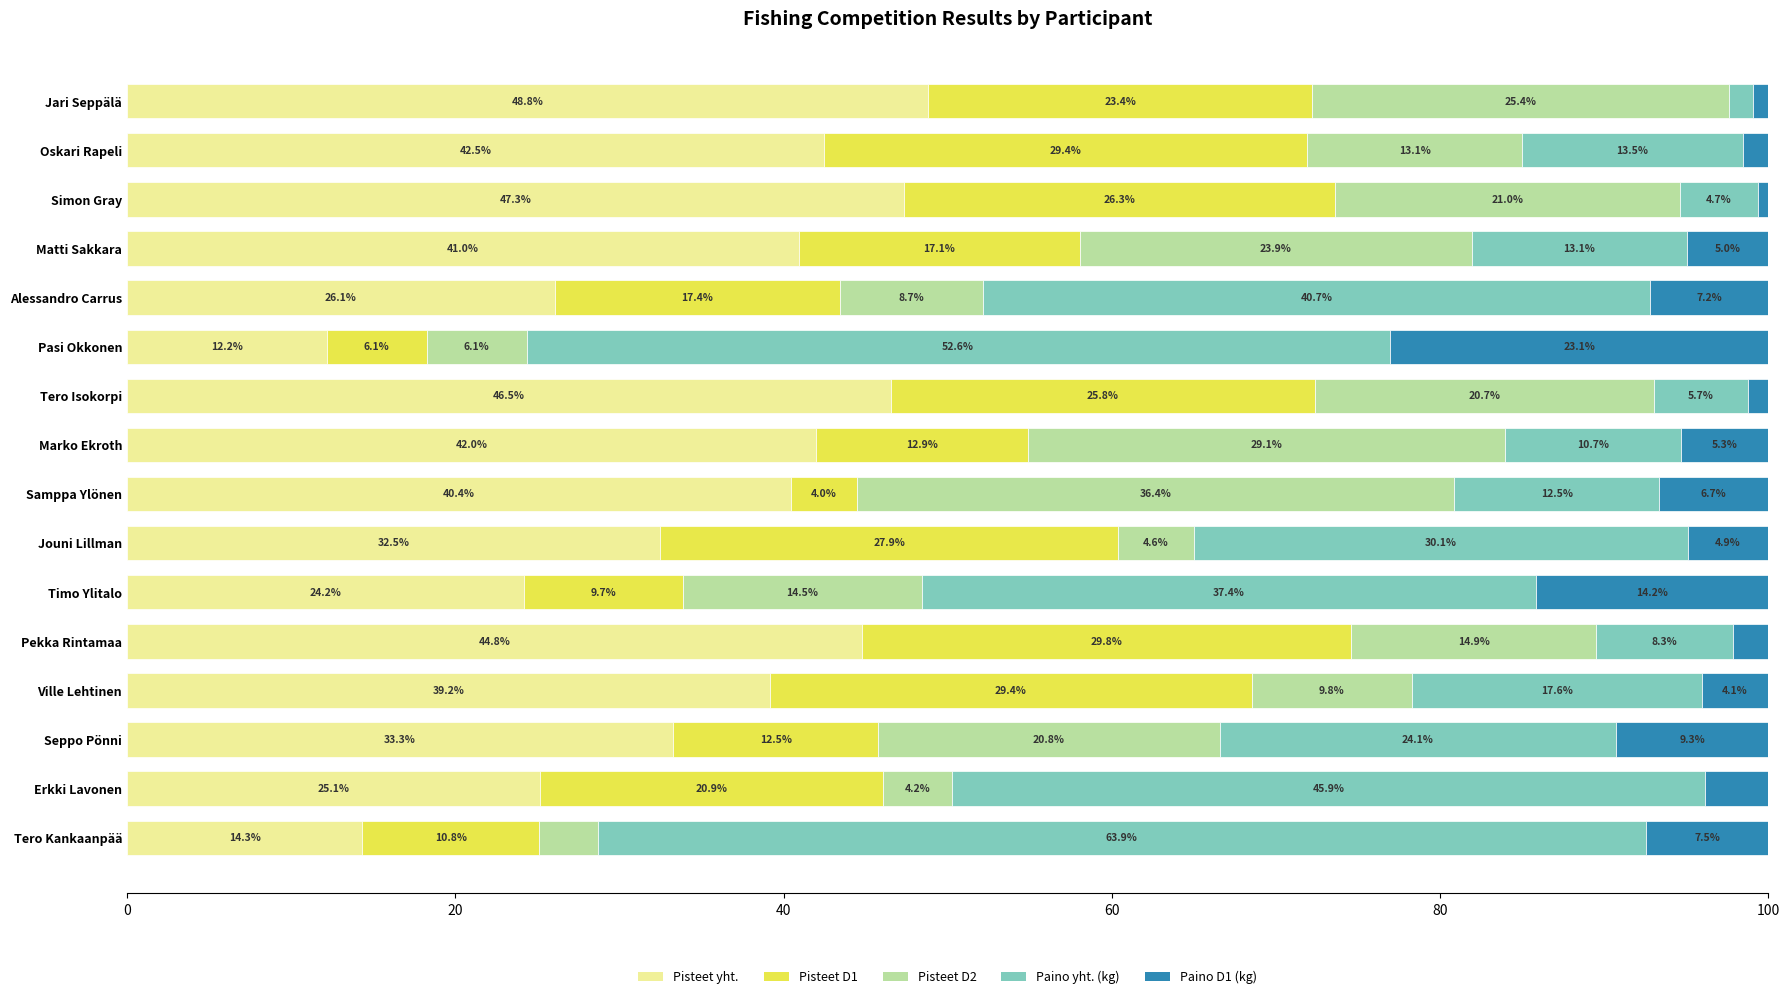

What are all the series names shown in the legend?

Pisteet yht., Pisteet D1, Pisteet D2, Paino yht. (kg), Paino D1 (kg)